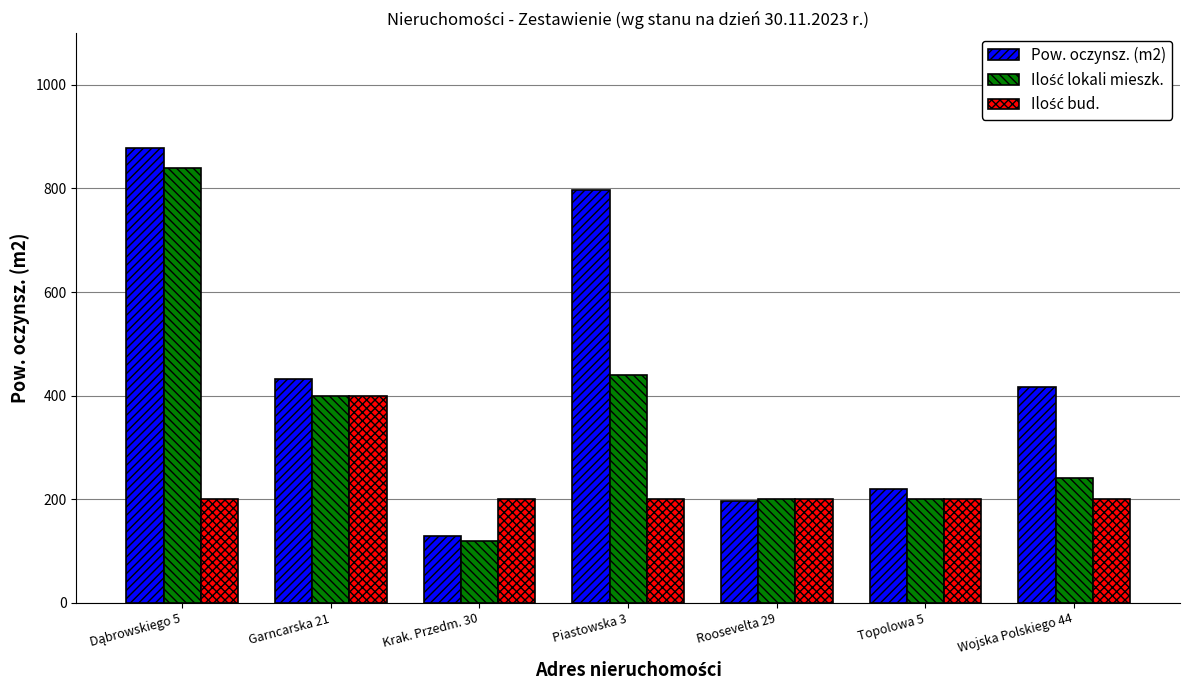

How many bars are there in each group?

3